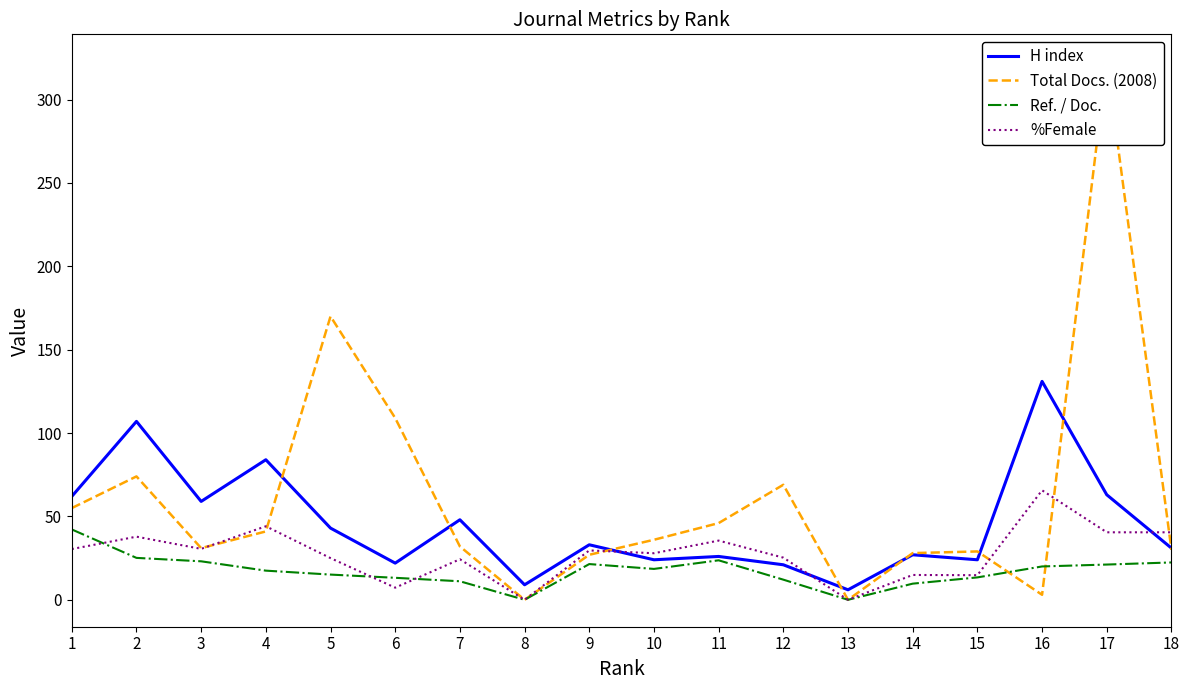

What is the spread (max minus min) of values at 7?

36.9